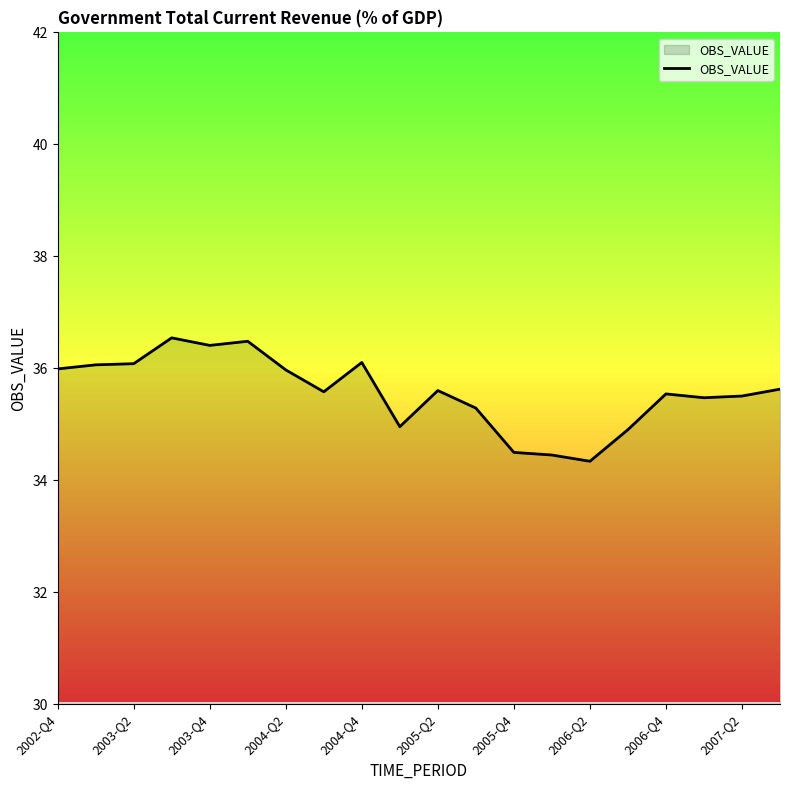

What is the greatest value displayed?

36.5